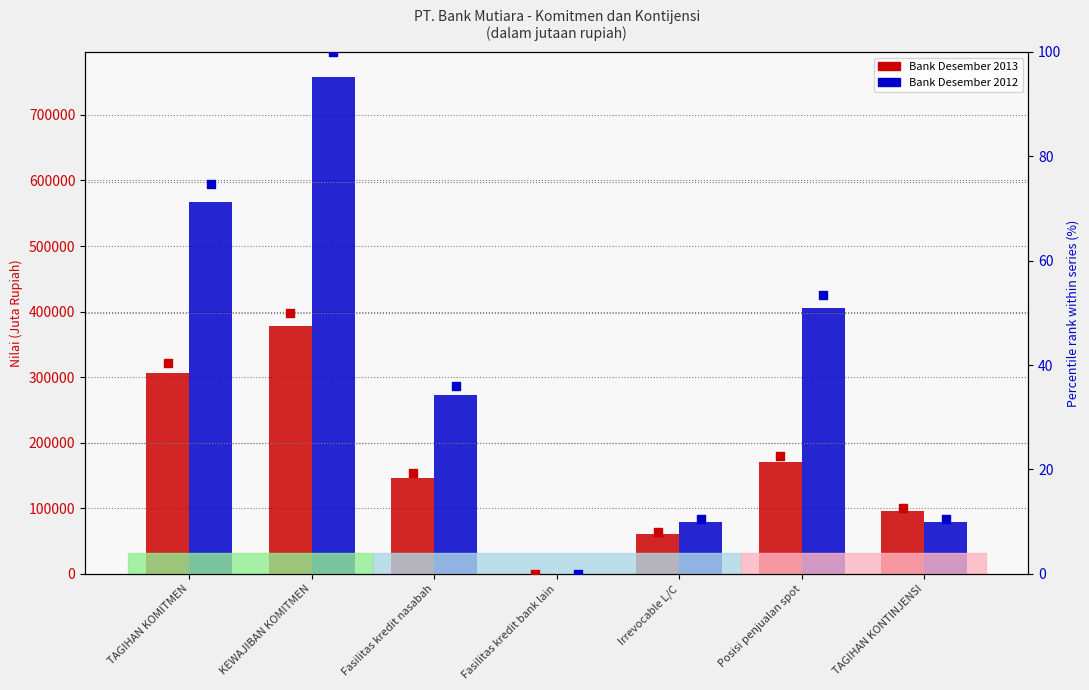

Which series has the largest total across all categories?

Bank Desember 2012